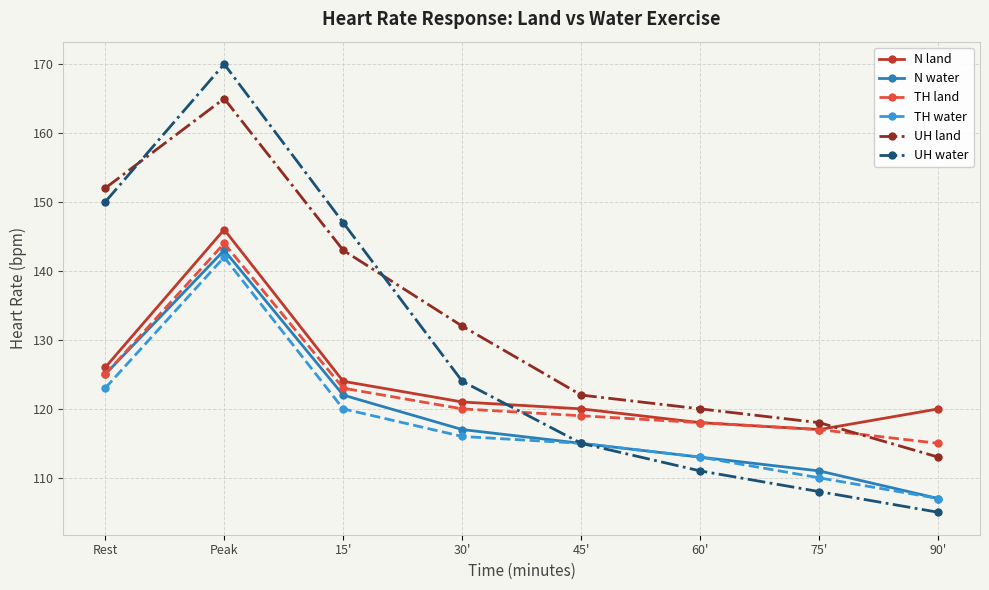

List the series in order of their peak value, lowest first.

TH water, N water, TH land, N land, UH land, UH water